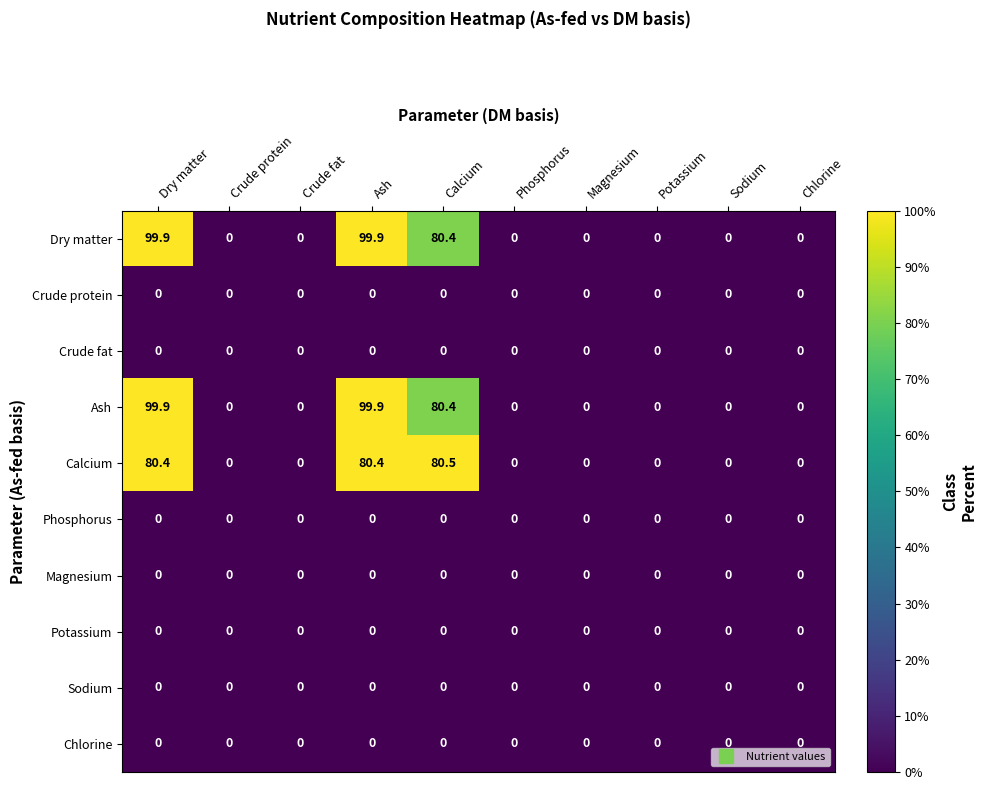

Is it true that Potassium equals 0.0 at Ash?

True